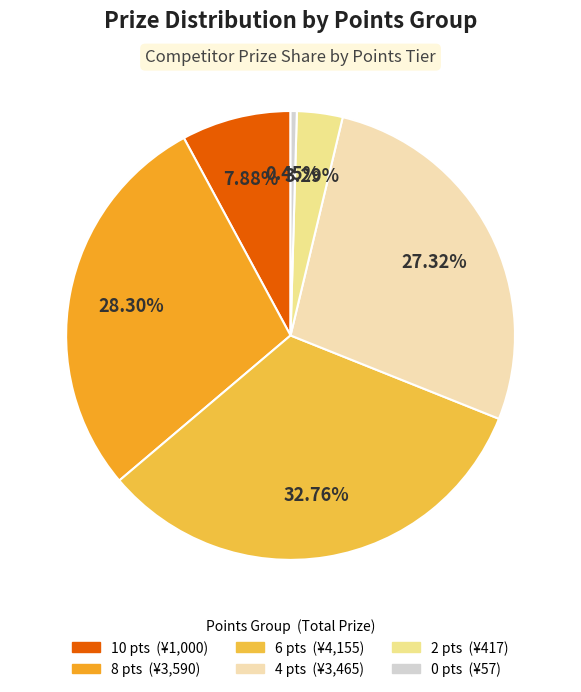

How many slices are in this pie chart?

6